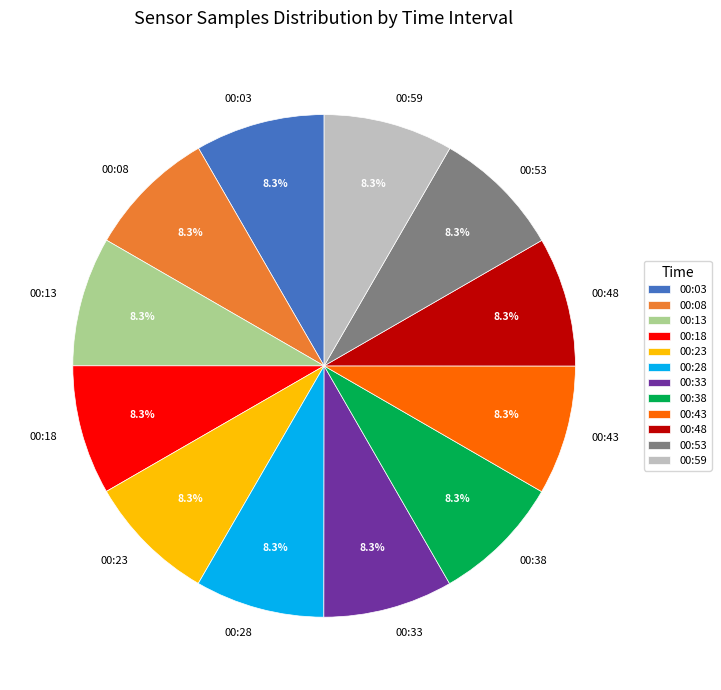

How many segments does this pie chart have?

12